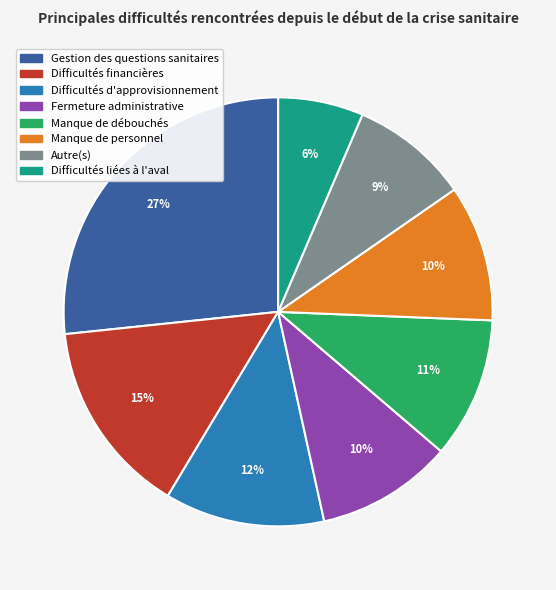

What is the smallest slice in the pie chart?

Difficultés liées à l'aval